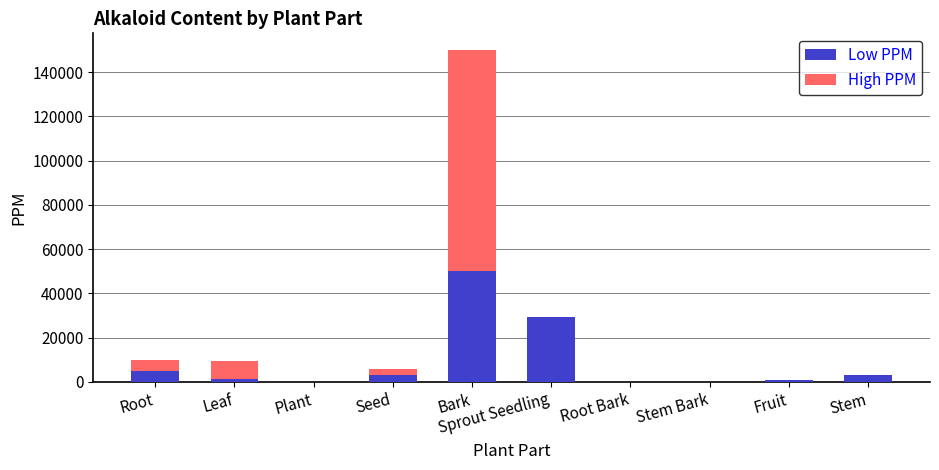

Which category has the highest value in the Low PPM series?

Bark